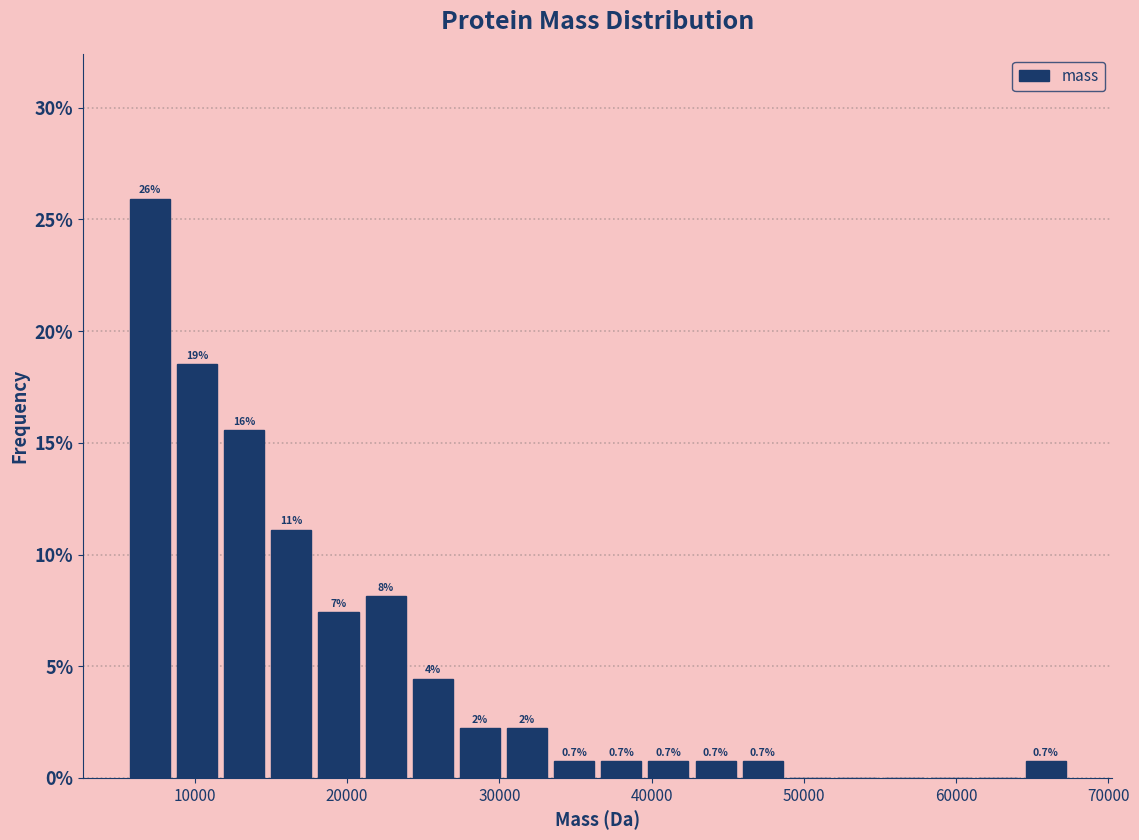

Around what value on the x-axis is the tallest bar? Give the approximate position of its centre, as read against the axis.

7000